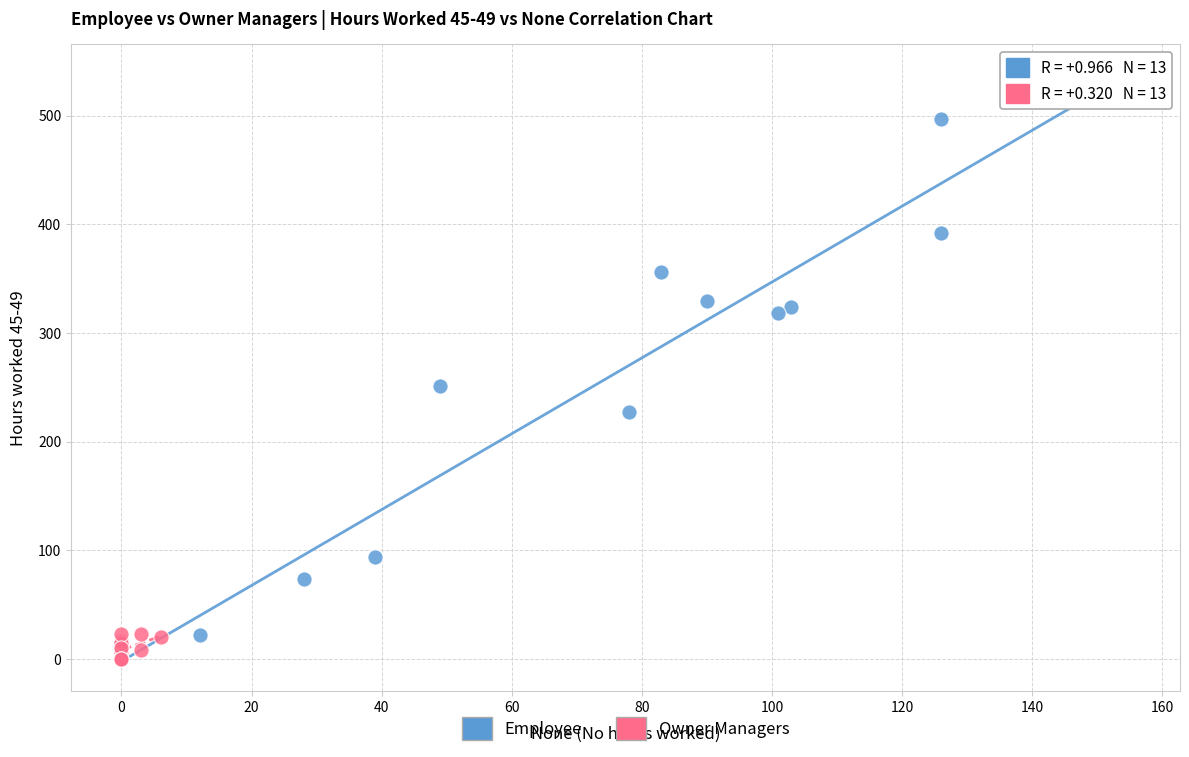

Which series has the largest Y range (max minus min)?

Employee